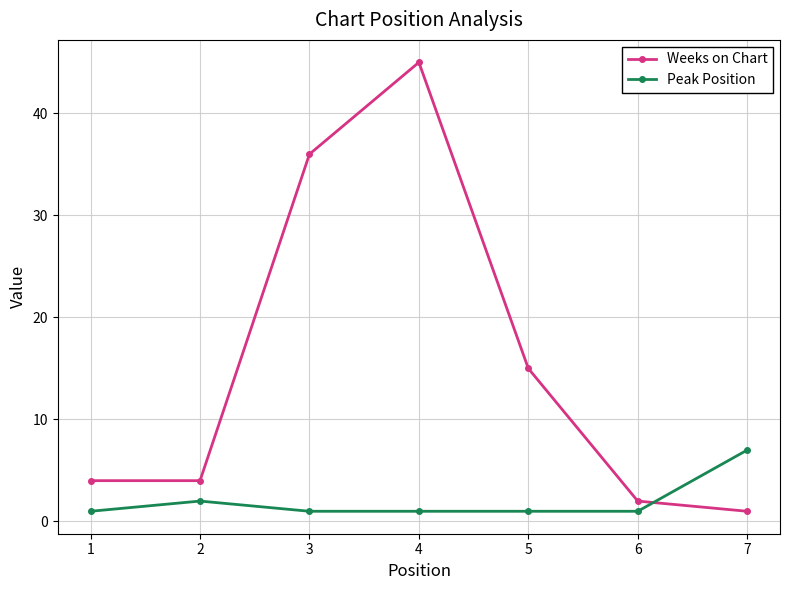

Where is the first local maximum for Peak Position?

2